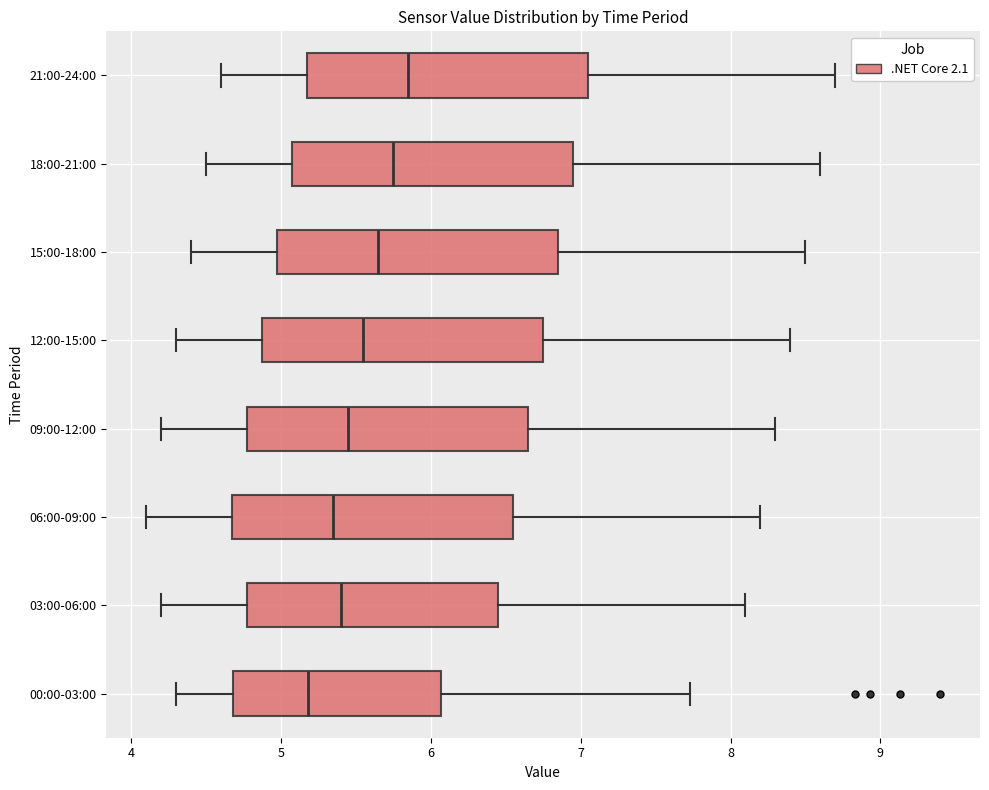

Where is the left edge of the box for 15:00-18:00 on the x-axis? The values are not printed on the chart, so give them approximately, as read against the axis.

5.0